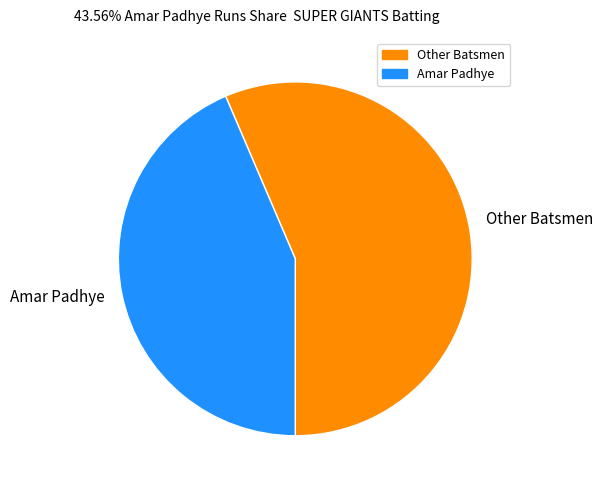

Approximately how many times larger is the value at Amar Padhye compared to Other Batsmen?

0.8